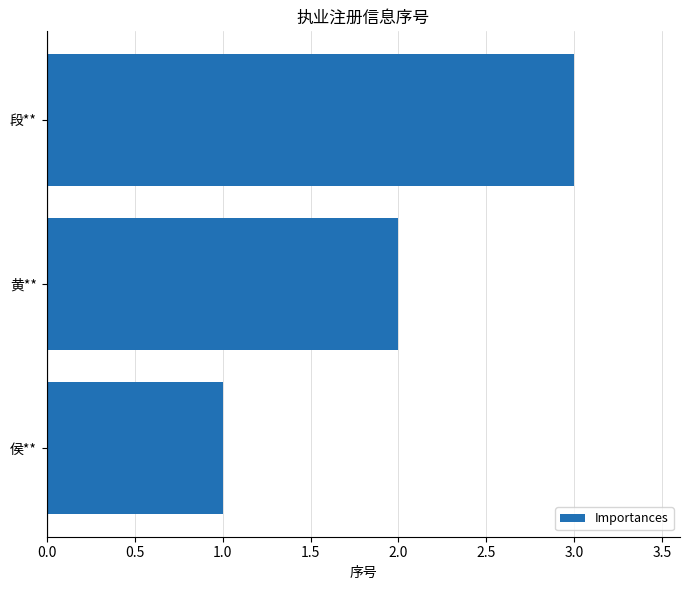

The value at 段** is 3. True or false?

True